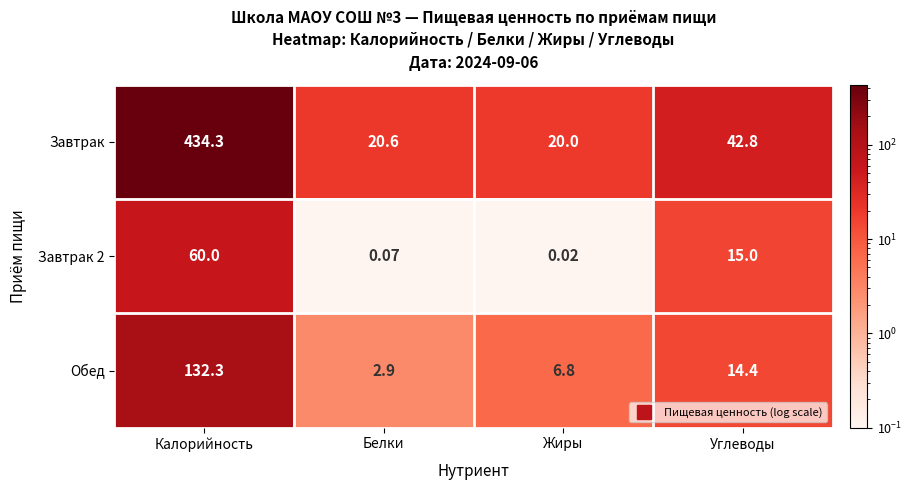

At how many categories does at least one series exceed 307?

1